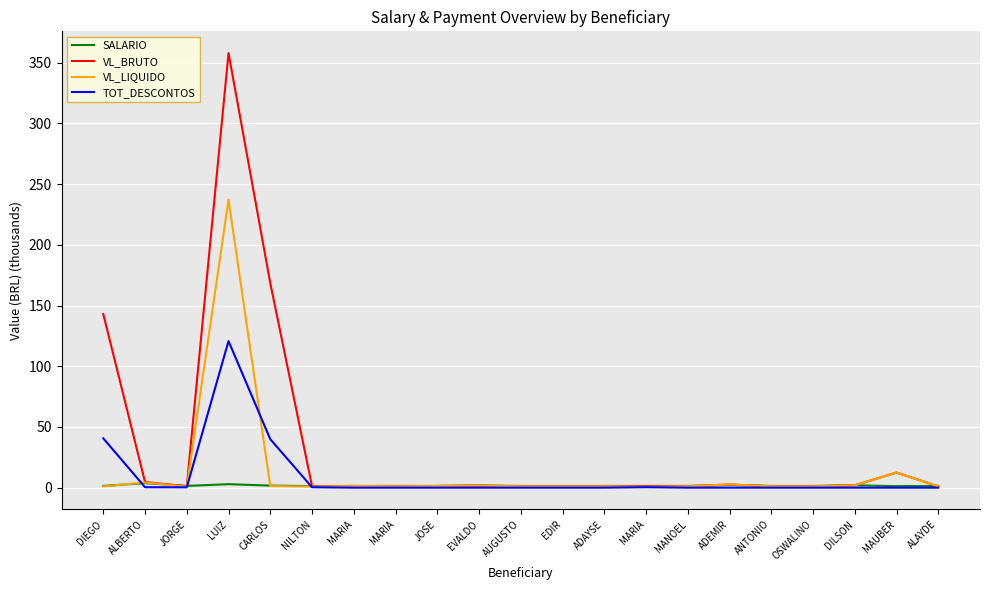

Does the chart have visible grid lines?

Yes